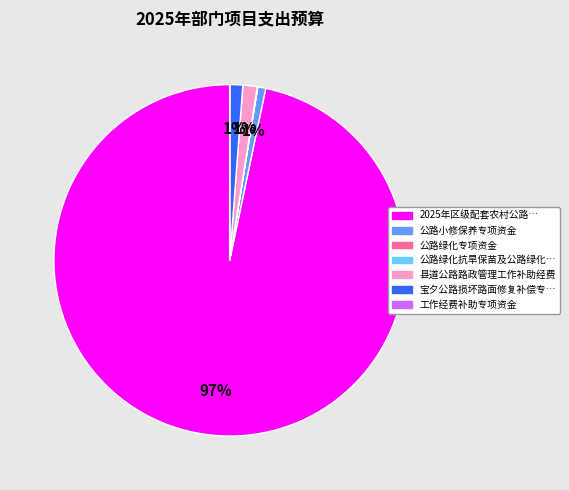

Is there any slice that represents more than half of the pie?

Yes